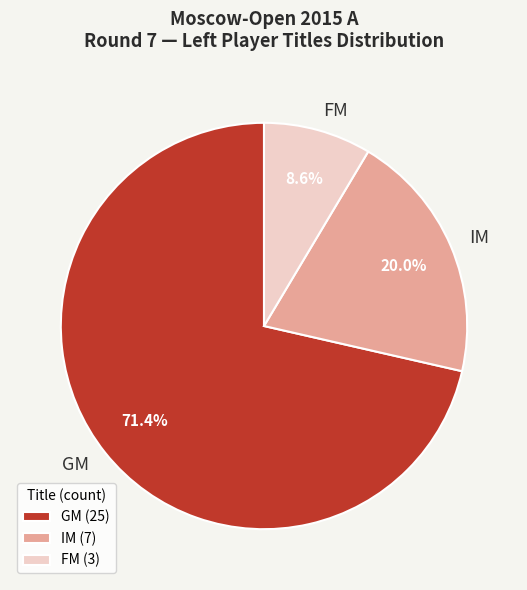

Is it true that IM is 35% of the pie?

False